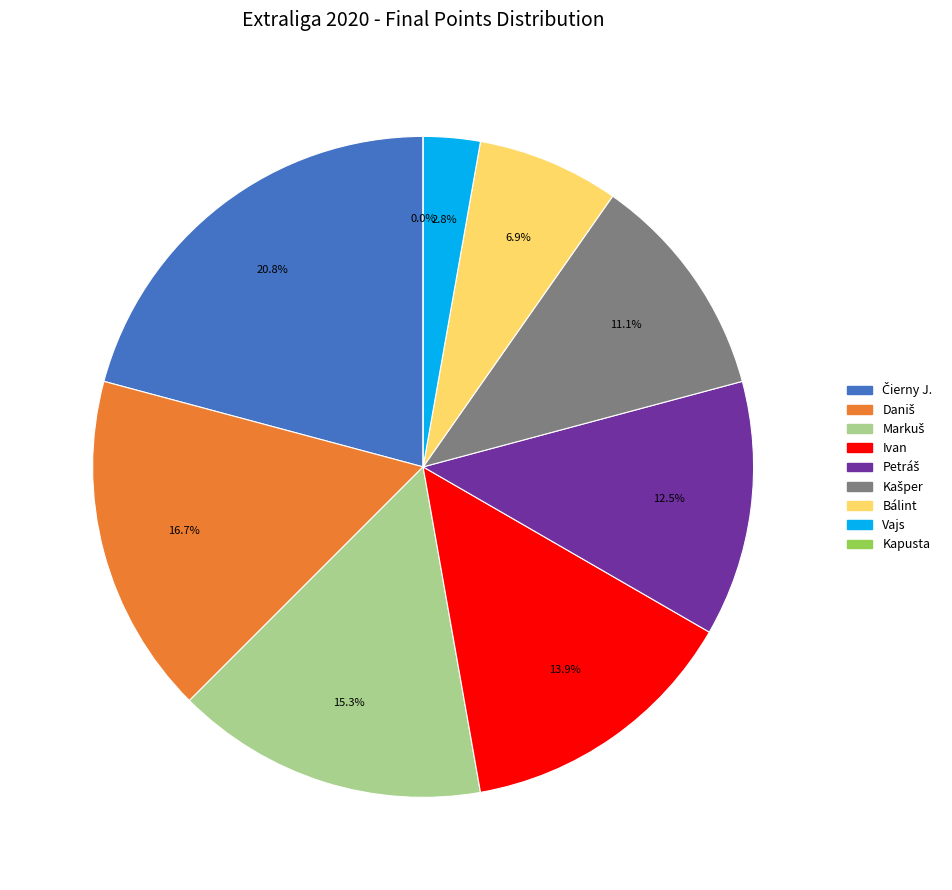

To the nearest percent, what portion does Vajs represent?

3%